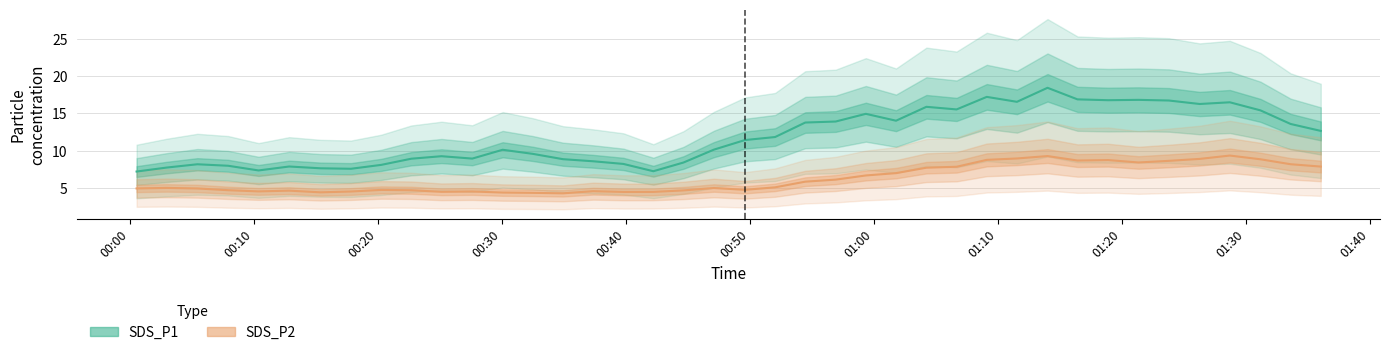

Does the chart have visible grid lines?

Yes